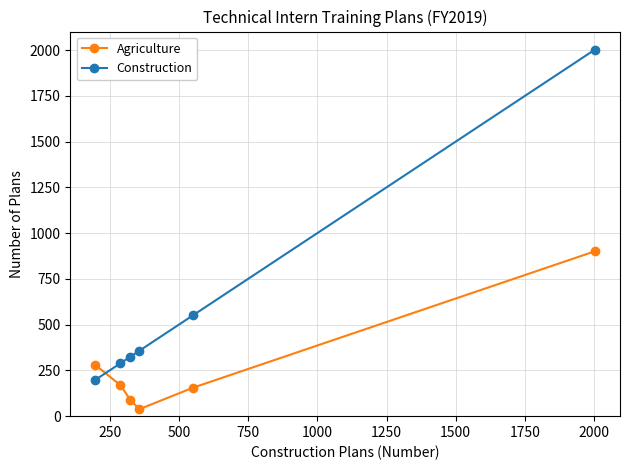

Rank the series by their average value, from highest to lowest.

Construction, Agriculture